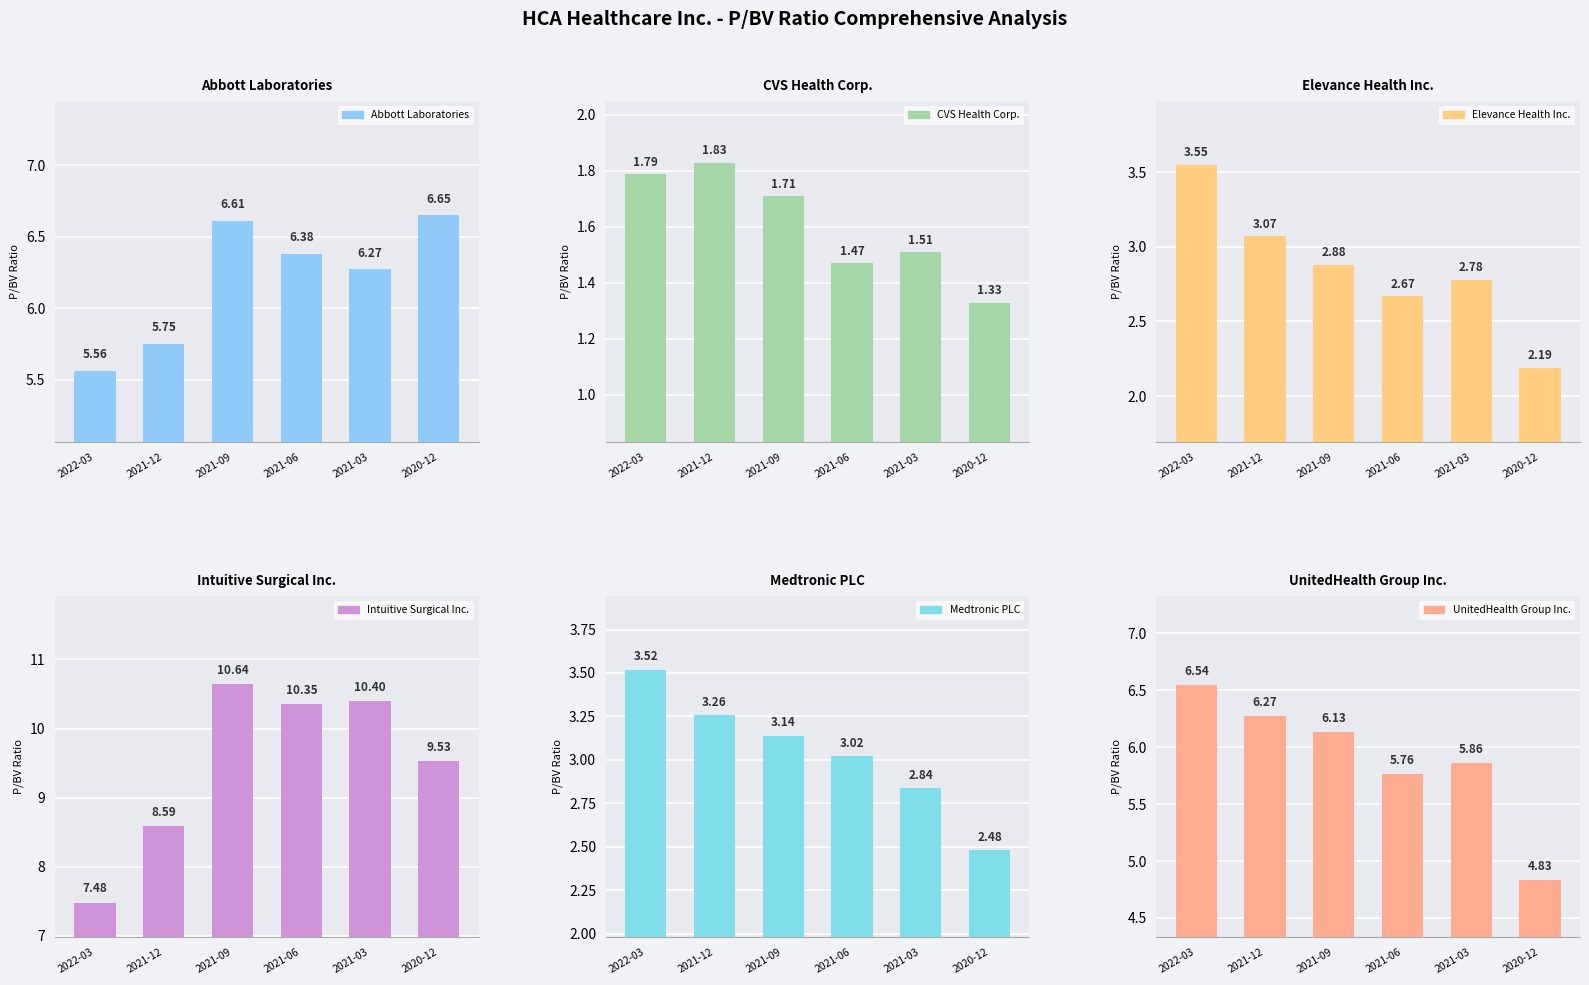

Count the number of categories in the chart.

6